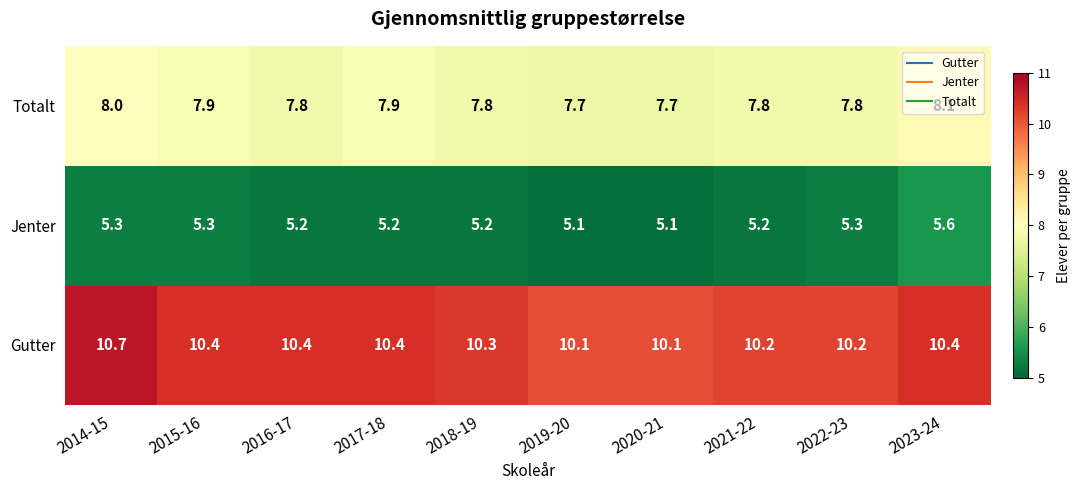

Rank the series by their average value, from lowest to highest.

Jenter, Totalt, Gutter